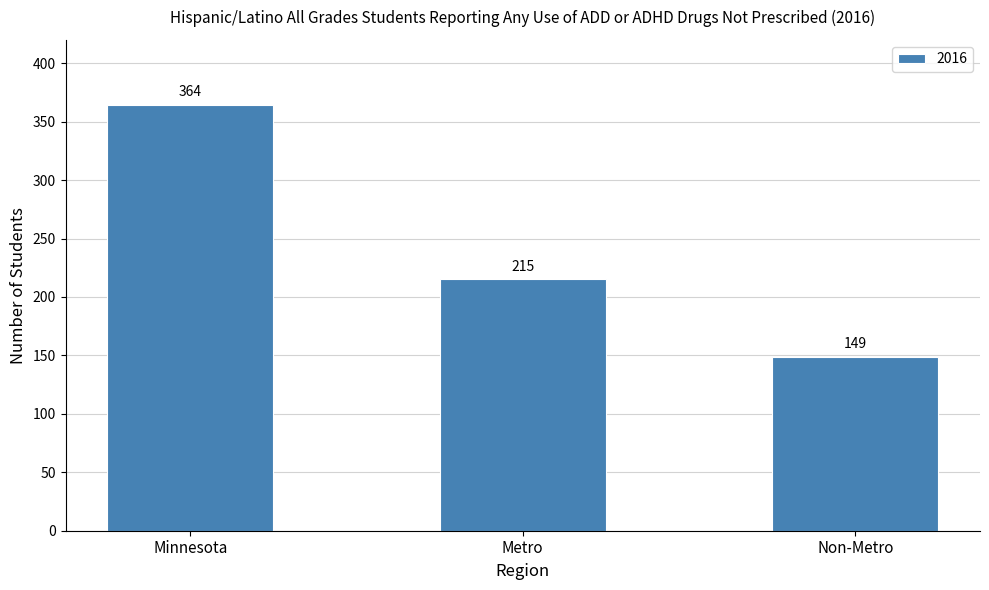

At which category does the chart reach its peak across all series?

Minnesota